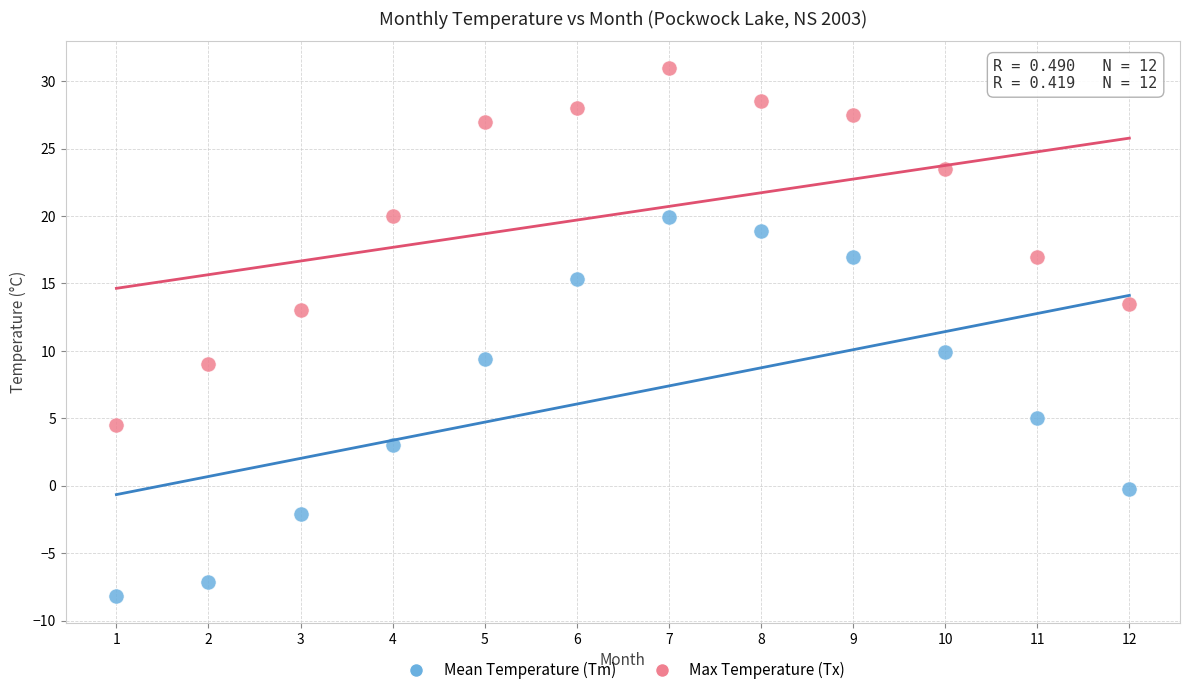

Which series contains the lowest Y value?

Mean Temperature (Tm)